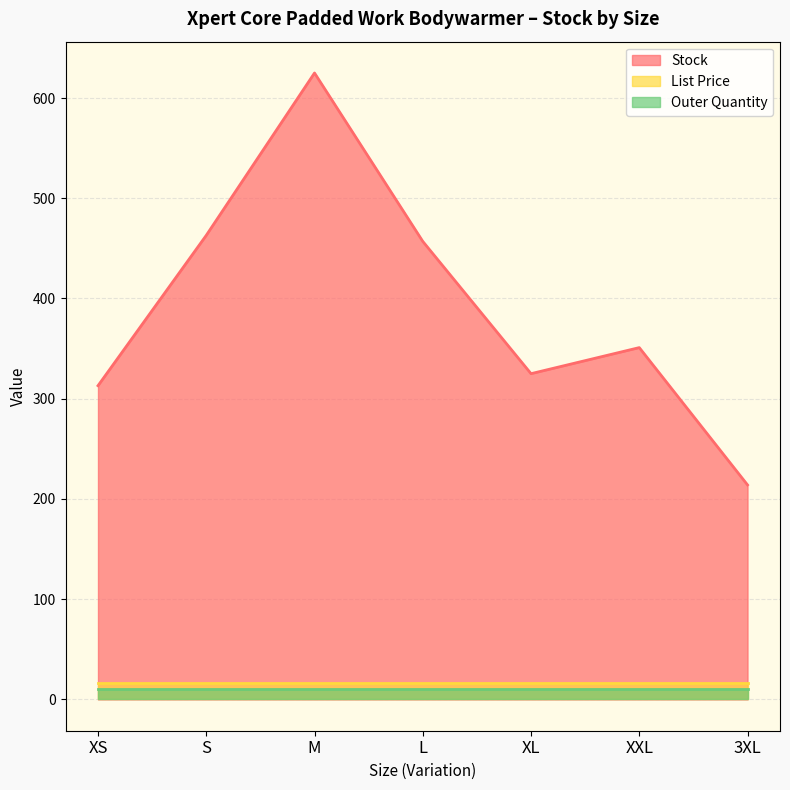

Rank the series at 3XL from highest to lowest value.

Stock, List Price, Outer Quantity